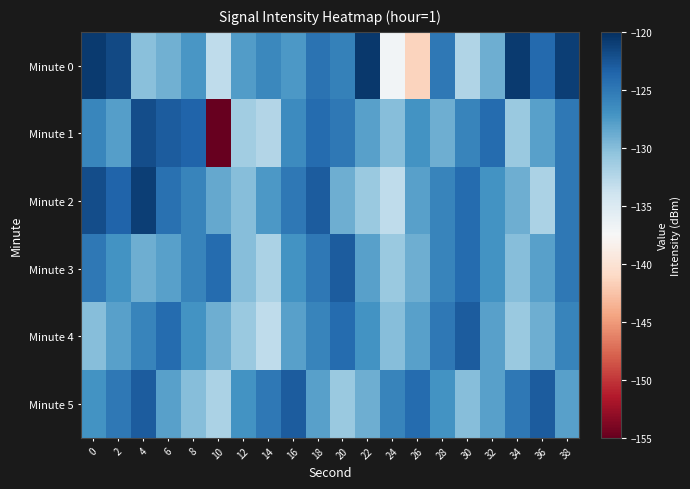

Reading left to right, extract all data points from this chart.

Minute 0: 0=-120.7	2=-121.7	4=-130.2	6=-129.1	8=-127.3	10=-133.1	12=-127.7	14=-126.2	16=-127.5	18=-124.6	20=-125.6	22=-120.6	24=-137.1	26=-141.4	28=-124.9	30=-132.3	32=-128.9	34=-120.8	36=-123.9	38=-121.0
Minute 1: 0=-126.1	2=-127.8	4=-122.0	6=-123.0	8=-123.4	10=-155.3	12=-131.5	14=-132.4	16=-126.4	18=-124.0	20=-125.0	22=-128.0	24=-130.0	26=-127.0	28=-129.0	30=-126.0	32=-124.0	34=-131.0	36=-128.0	38=-125.0
Minute 2: 0=-122.0	2=-123.5	4=-121.0	6=-124.5	8=-126.0	10=-128.5	12=-130.0	14=-127.5	16=-125.0	18=-123.0	20=-129.0	22=-131.0	24=-133.0	26=-128.0	28=-126.0	30=-124.0	32=-127.0	34=-129.0	36=-132.0	38=-125.0
Minute 3: 0=-125.0	2=-127.0	4=-129.0	6=-128.0	8=-126.0	10=-124.0	12=-130.0	14=-132.0	16=-127.0	18=-125.0	20=-123.0	22=-128.0	24=-131.0	26=-129.0	28=-126.0	30=-124.0	32=-127.0	34=-130.0	36=-128.0	38=-125.0
Minute 4: 0=-130.0	2=-128.0	4=-126.0	6=-124.0	8=-127.0	10=-129.0	12=-131.0	14=-133.0	16=-128.0	18=-126.0	20=-124.0	22=-127.0	24=-130.0	26=-128.0	28=-125.0	30=-123.0	32=-128.0	34=-131.0	36=-129.0	38=-126.0
Minute 5: 0=-127.0	2=-125.0	4=-123.0	6=-128.0	8=-130.0	10=-132.0	12=-127.0	14=-125.0	16=-123.0	18=-128.0	20=-131.0	22=-129.0	24=-126.0	26=-124.0	28=-127.0	30=-130.0	32=-128.0	34=-125.0	36=-123.0	38=-128.0